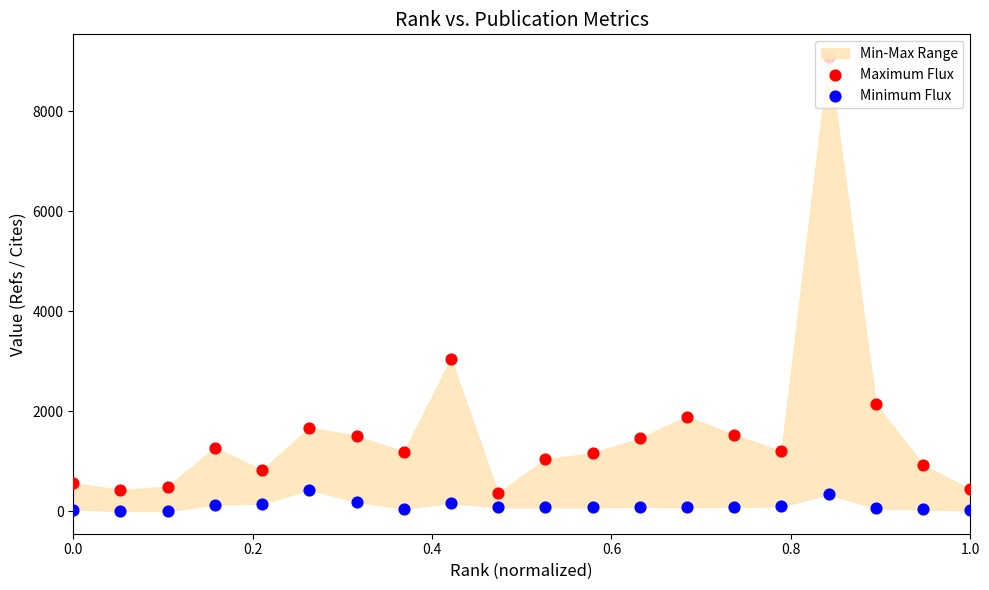

Which series reaches the minimum Y coordinate?

Minimum Flux